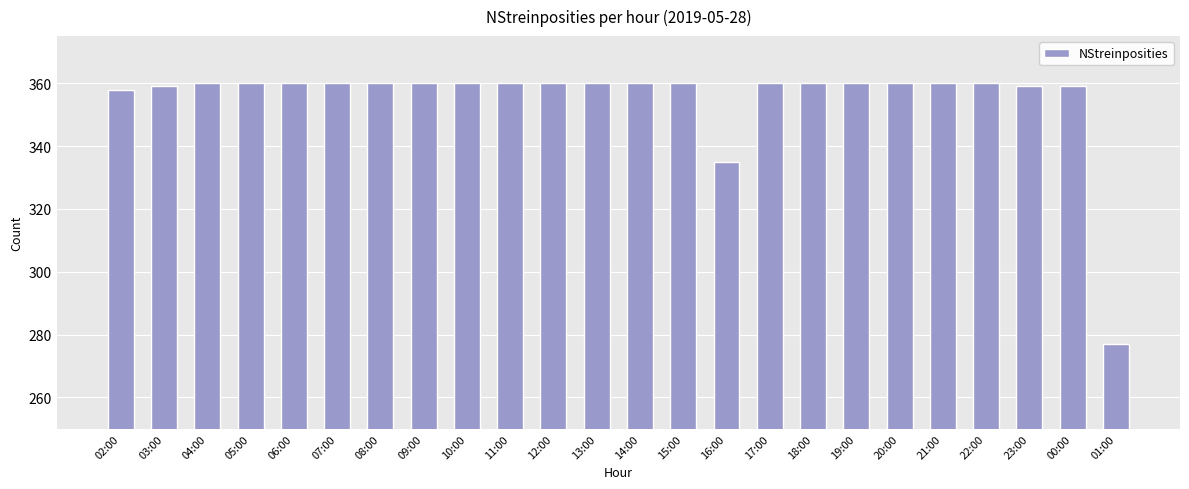

What is the label of the 19th bar from the right?

07:00